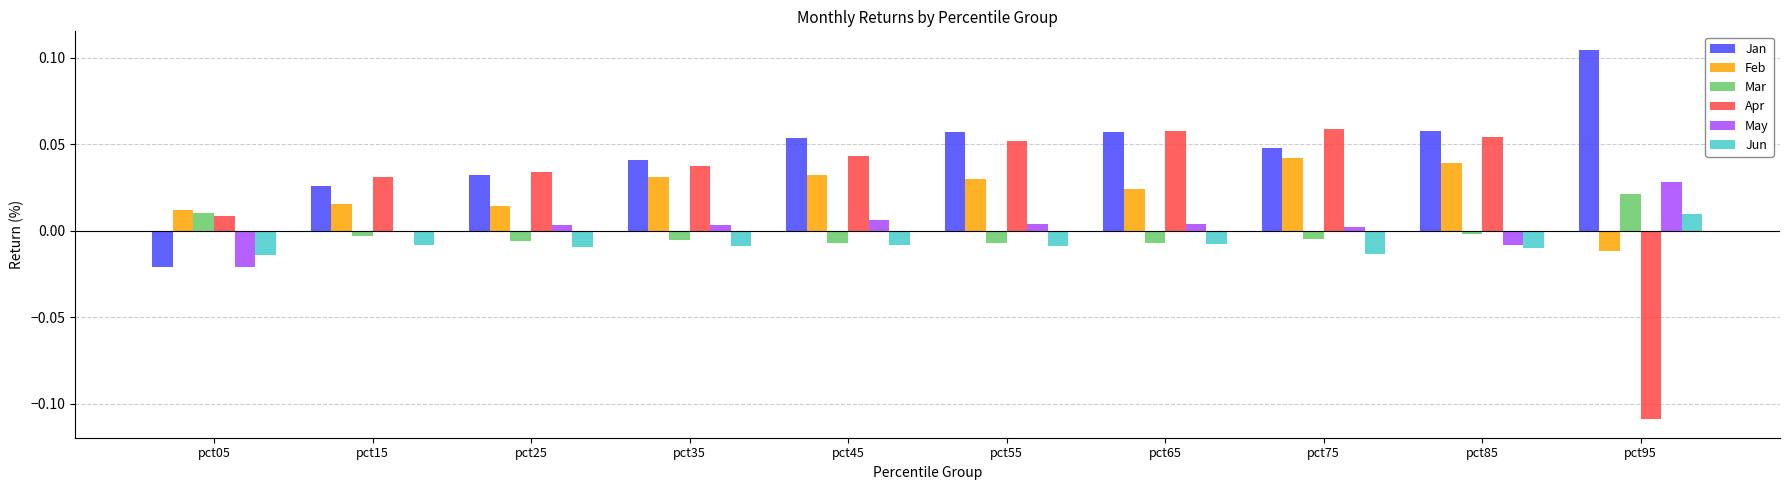

The Mar series shows 0.0 at pct95. True or false?

True